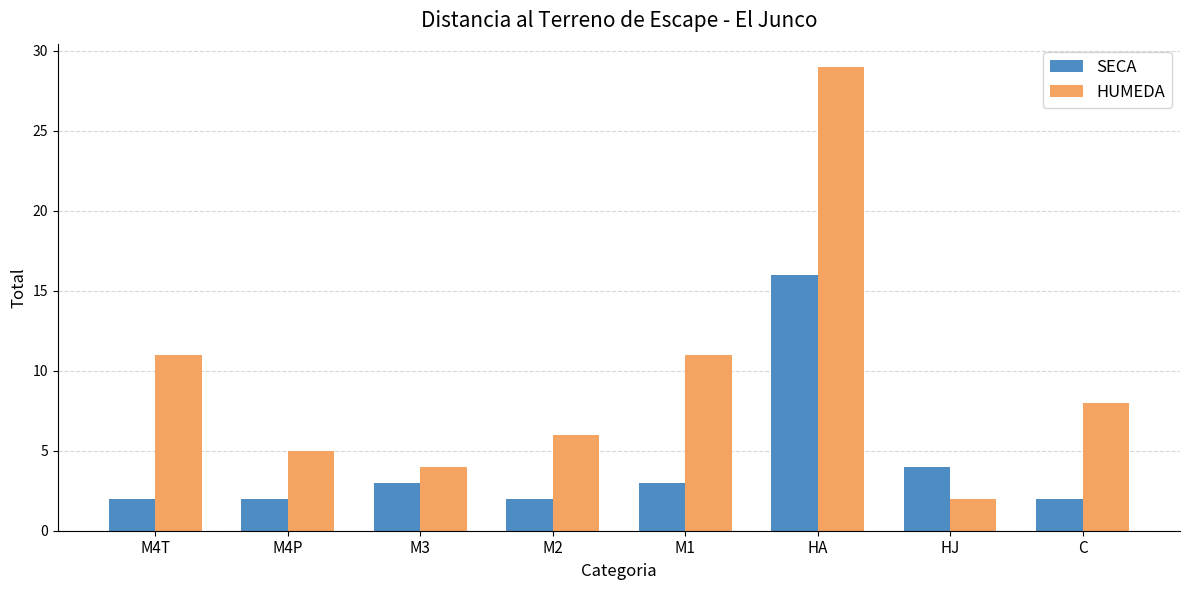

True or false: HUMEDA has a value of 42 at HA.

False